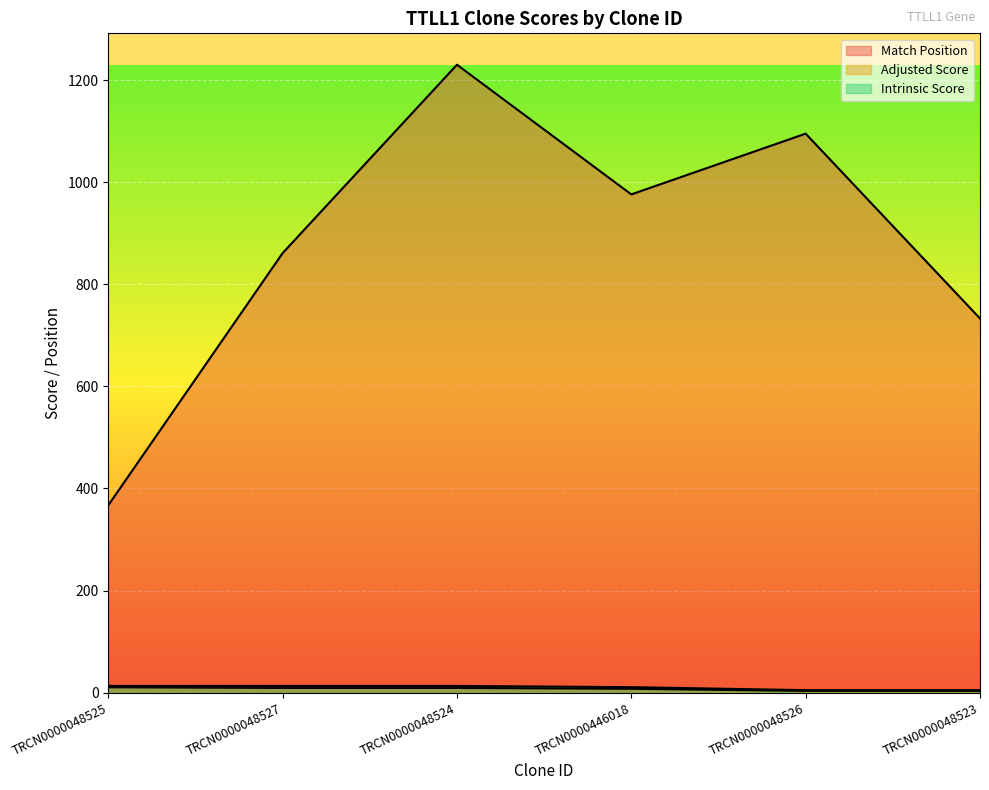

What are all the series names shown in the legend?

Match Position, Adjusted Score, Intrinsic Score